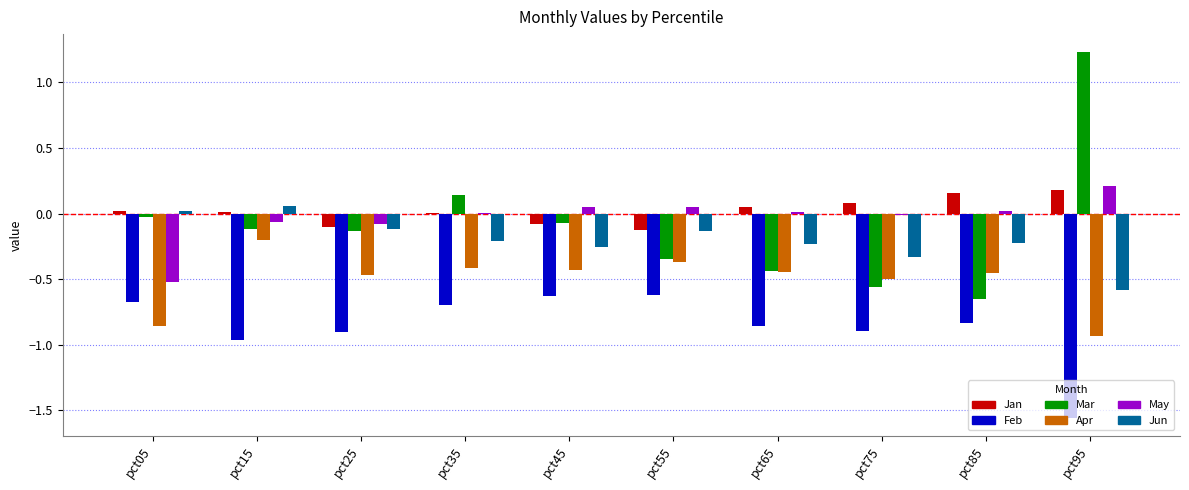

Are the bars grouped side by side (vs. stacked)?

Yes